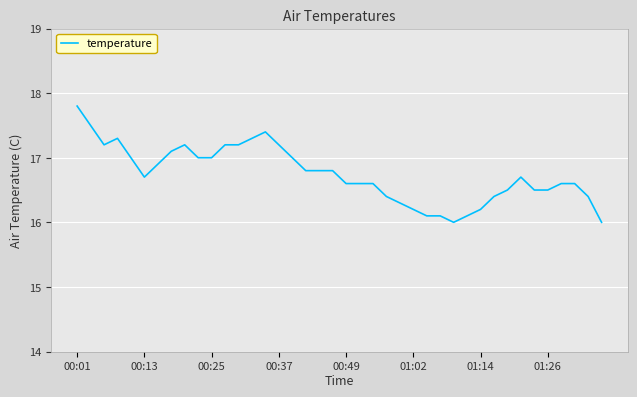

Reading left to right, what are all the values shown in this chart?

17.8	17.5	17.2	17.3	17.0	16.7	16.9	17.1	17.2	17.0	17.0	17.2	17.2	17.3	17.4	17.2	17.0	16.8	16.8	16.8	16.6	16.6	16.6	16.4	16.3	16.2	16.1	16.1	16.0	16.1	16.2	16.4	16.5	16.7	16.5	16.5	16.6	16.6	16.4	16.0